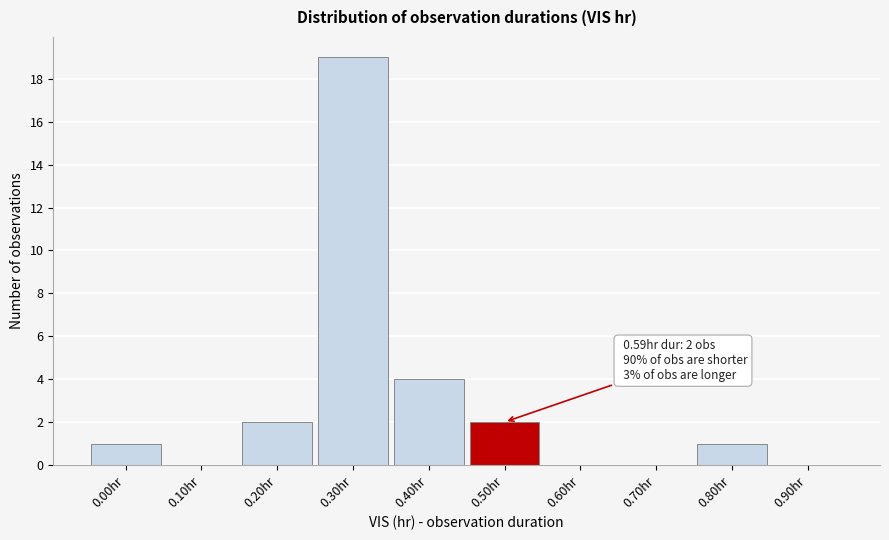

Reading left to right, transcribe all the data shown in this chart.

0.00hr=1	0.10hr=0	0.20hr=2	0.30hr=19	0.40hr=4	0.50hr=2	0.60hr=0	0.70hr=0	0.80hr=1	0.90hr=0